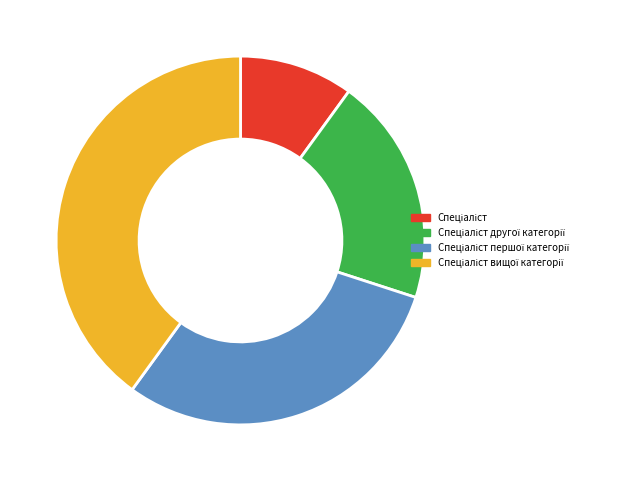

Is there any slice that represents more than half of the pie?

No